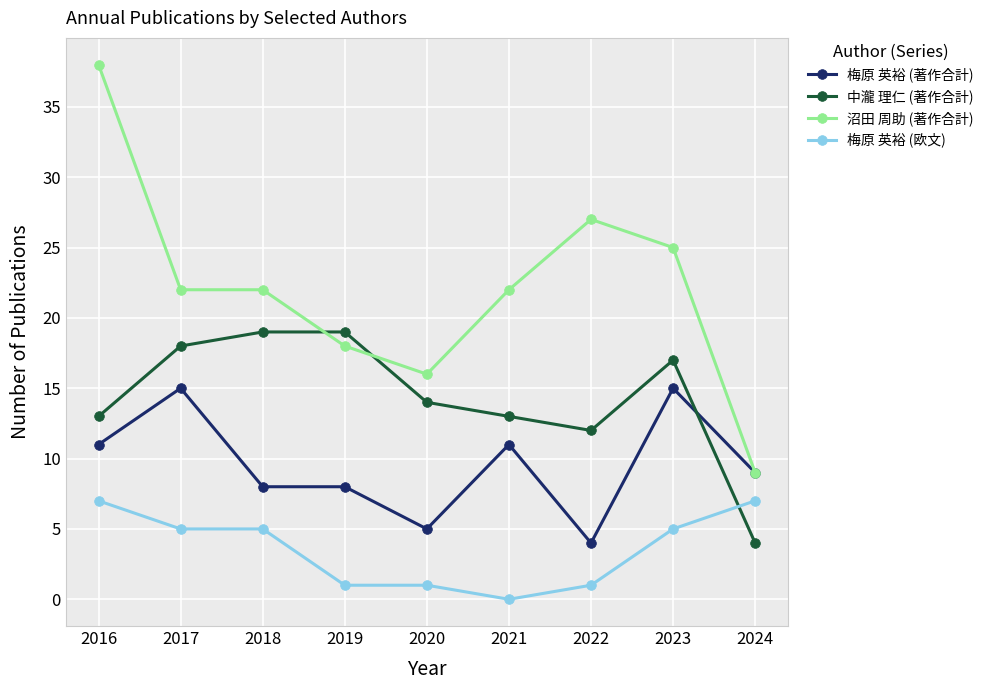

Reading right to left, extract all data points from this chart.

梅原 英裕 (著作合計): 2024=9	2023=15	2022=4	2021=11	2020=5	2019=8	2018=8	2017=15	2016=11
中瀧 理仁 (著作合計): 2024=4	2023=17	2022=12	2021=13	2020=14	2019=19	2018=19	2017=18	2016=13
沼田 周助 (著作合計): 2024=9	2023=25	2022=27	2021=22	2020=16	2019=18	2018=22	2017=22	2016=38
梅原 英裕 (欧文): 2024=7	2023=5	2022=1	2021=0	2020=1	2019=1	2018=5	2017=5	2016=7